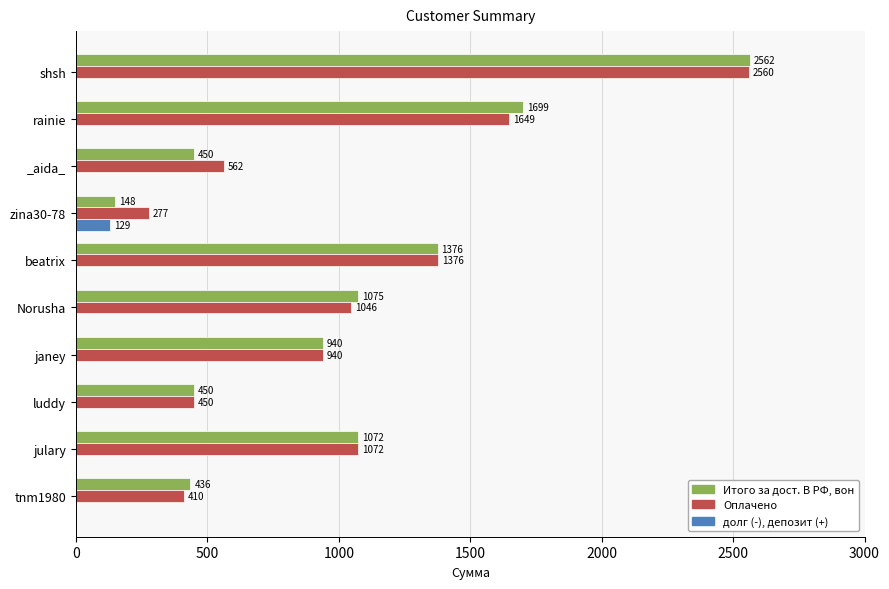

The Оплачено series shows 491.9 at beatrix. True or false?

False